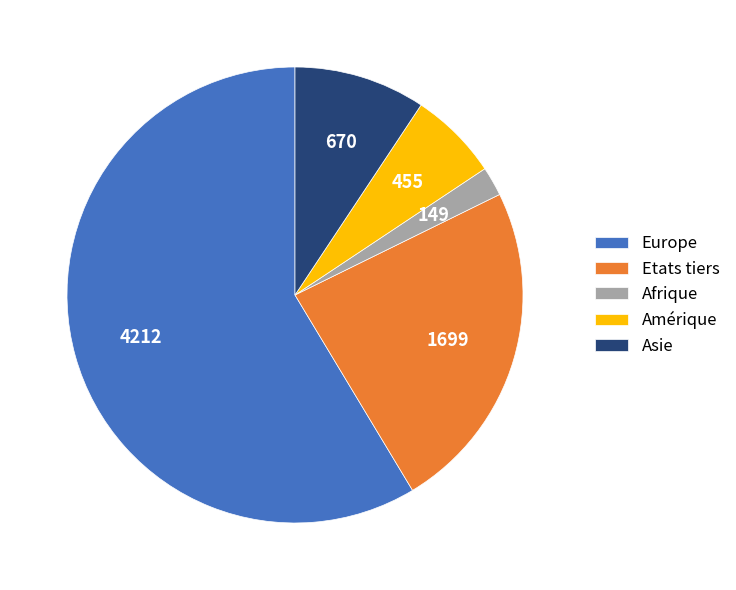

The Afrique slice represents 16% of the pie. True or false?

False